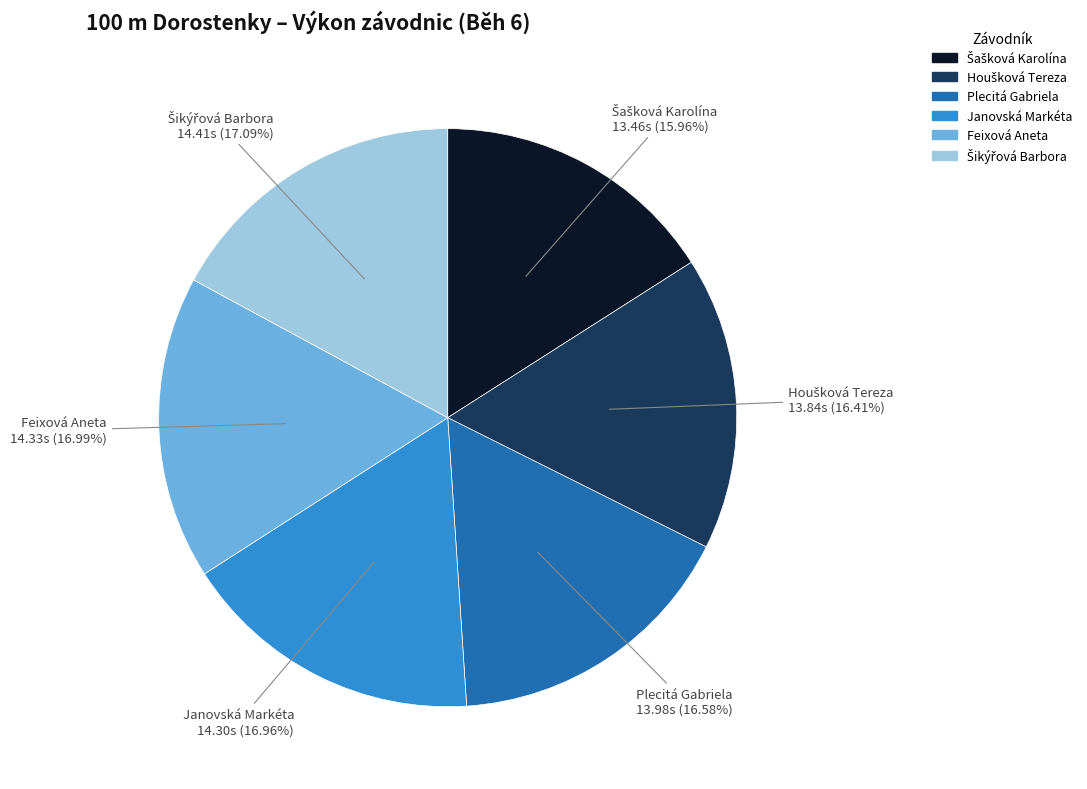

Is it true that Plecitá Gabriela is 28% of the pie?

False